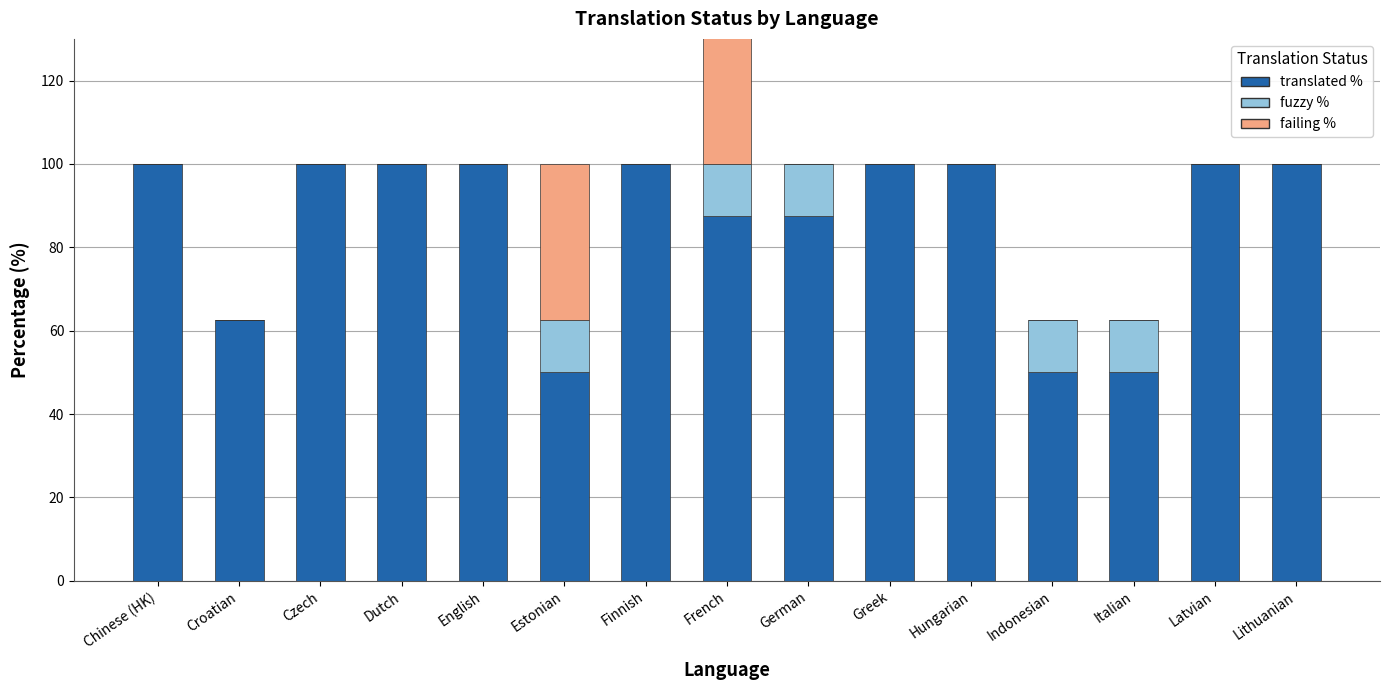

Rank the categories by failing % value from highest to lowest.

Estonian, French, Chinese (HK), Croatian, Czech, Dutch, English, Finnish, German, Greek, Hungarian, Indonesian, Italian, Latvian, Lithuanian